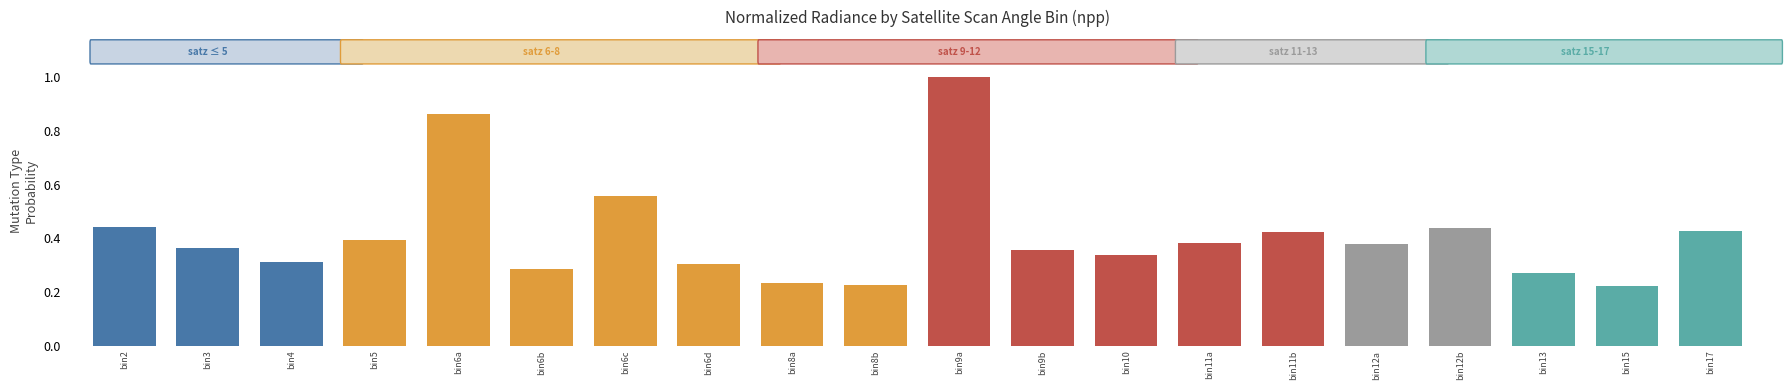

At which category does the chart reach its peak across all series?

bin9a